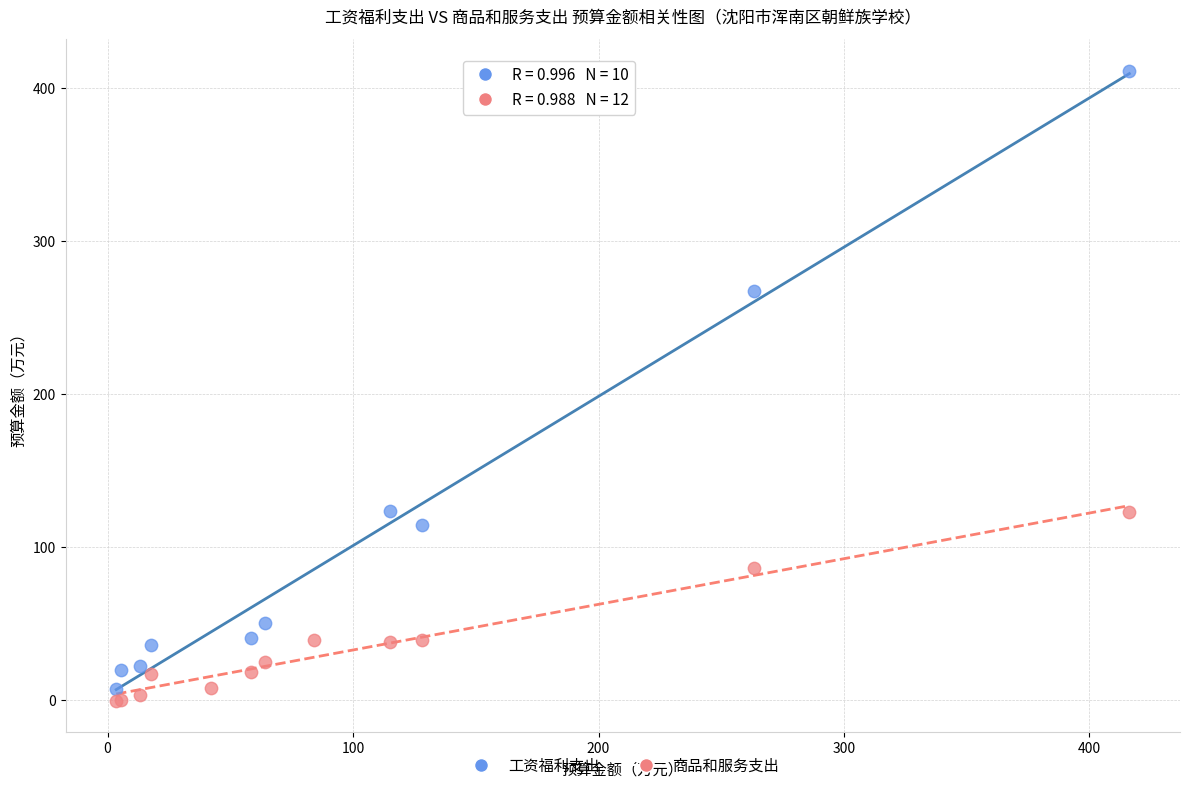

What are all the series names shown in the legend?

工资福利支出, 商品和服务支出